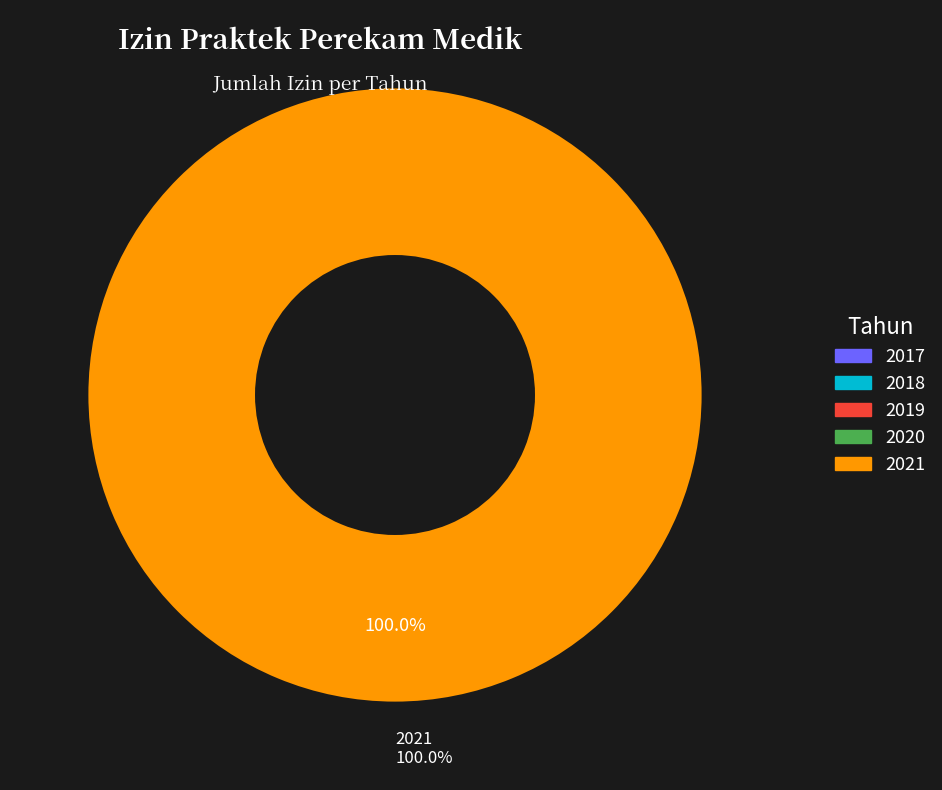

Rank the categories by value from highest to lowest.

2021, 2017, 2018, 2019, 2020